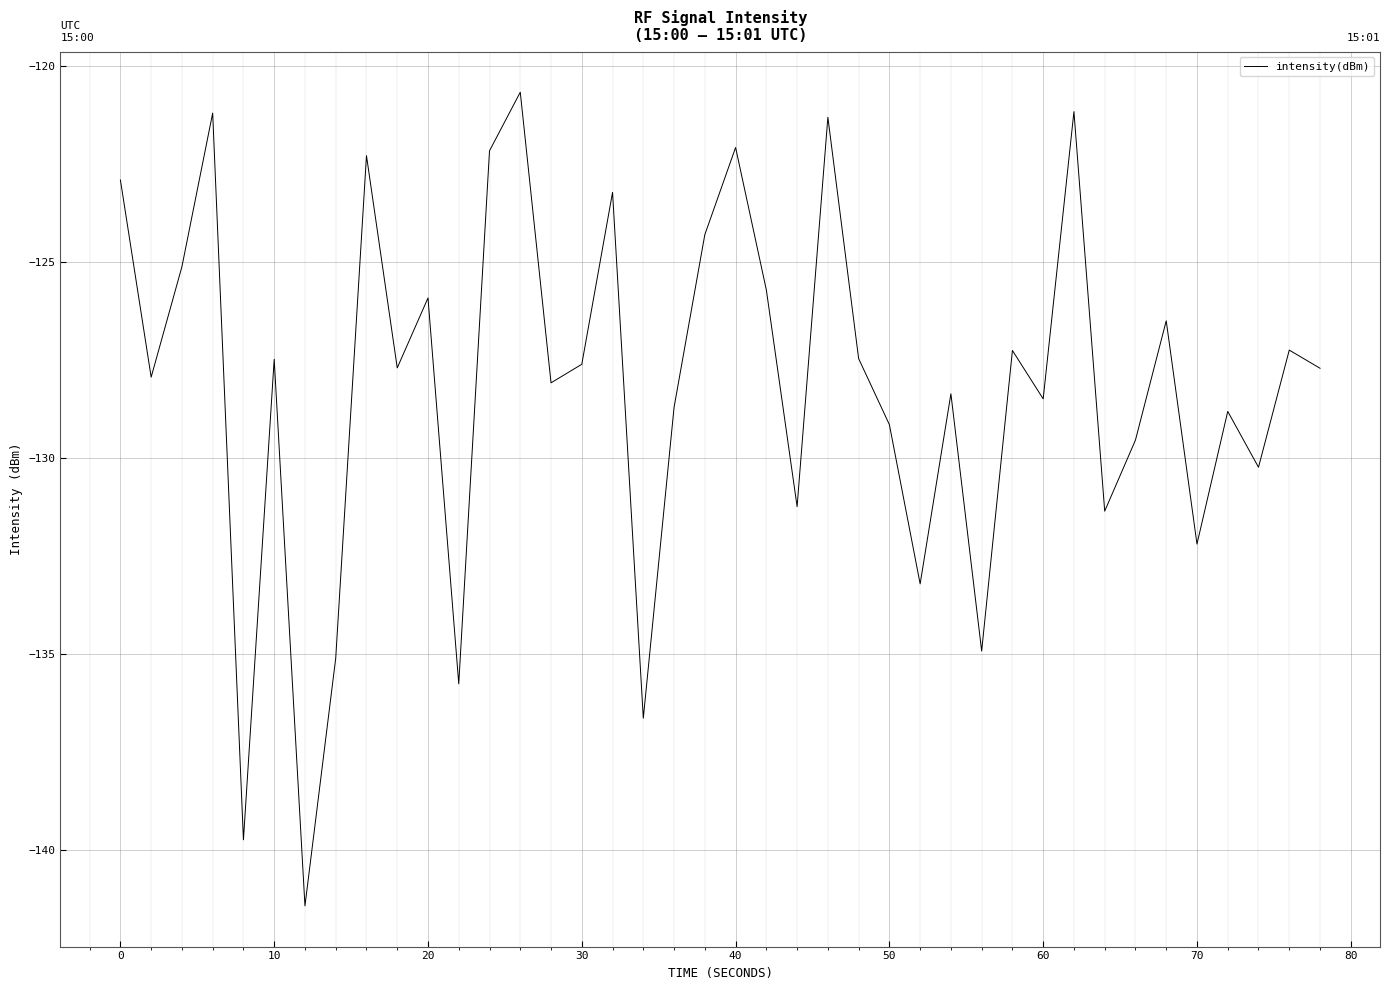

What is the smallest value displayed?

-141.4